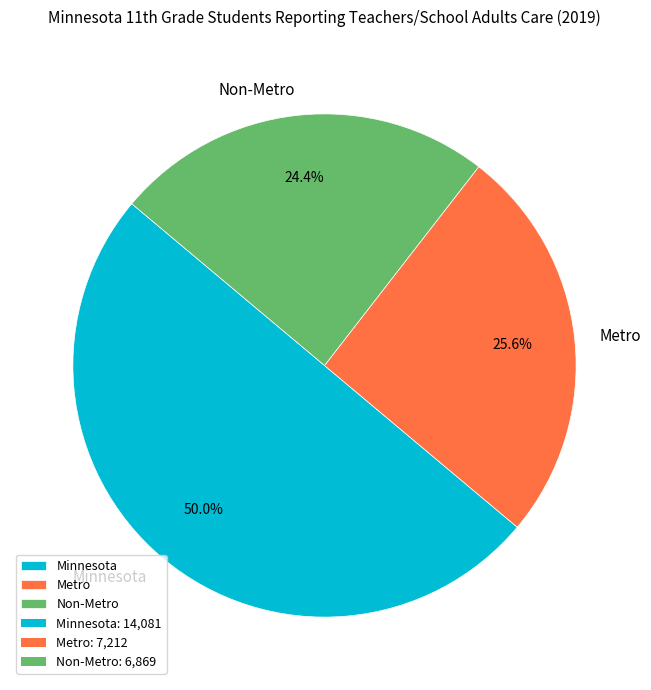

What is the largest slice in the pie chart?

Minnesota